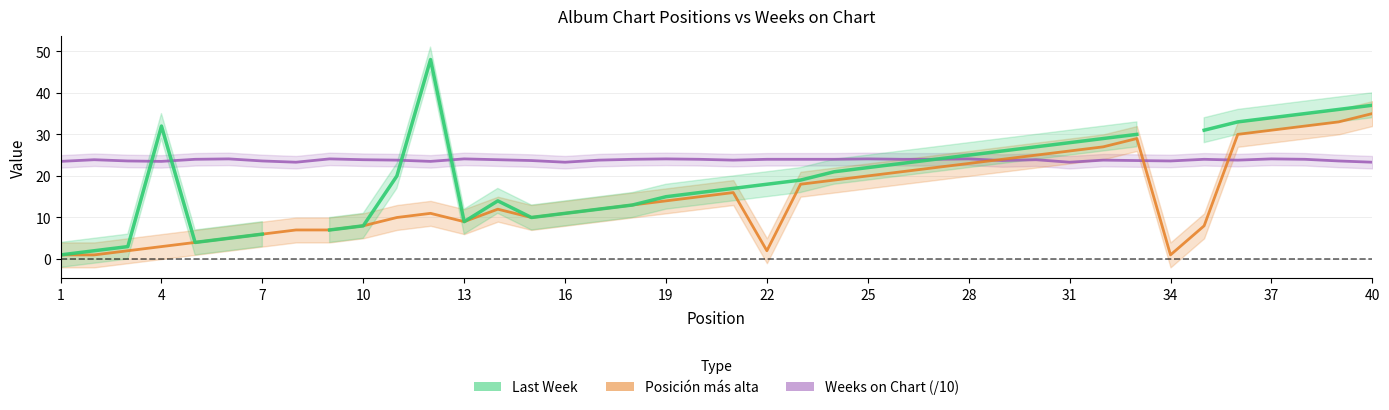

How many interior local peaks does the Posición más alta series have?

4